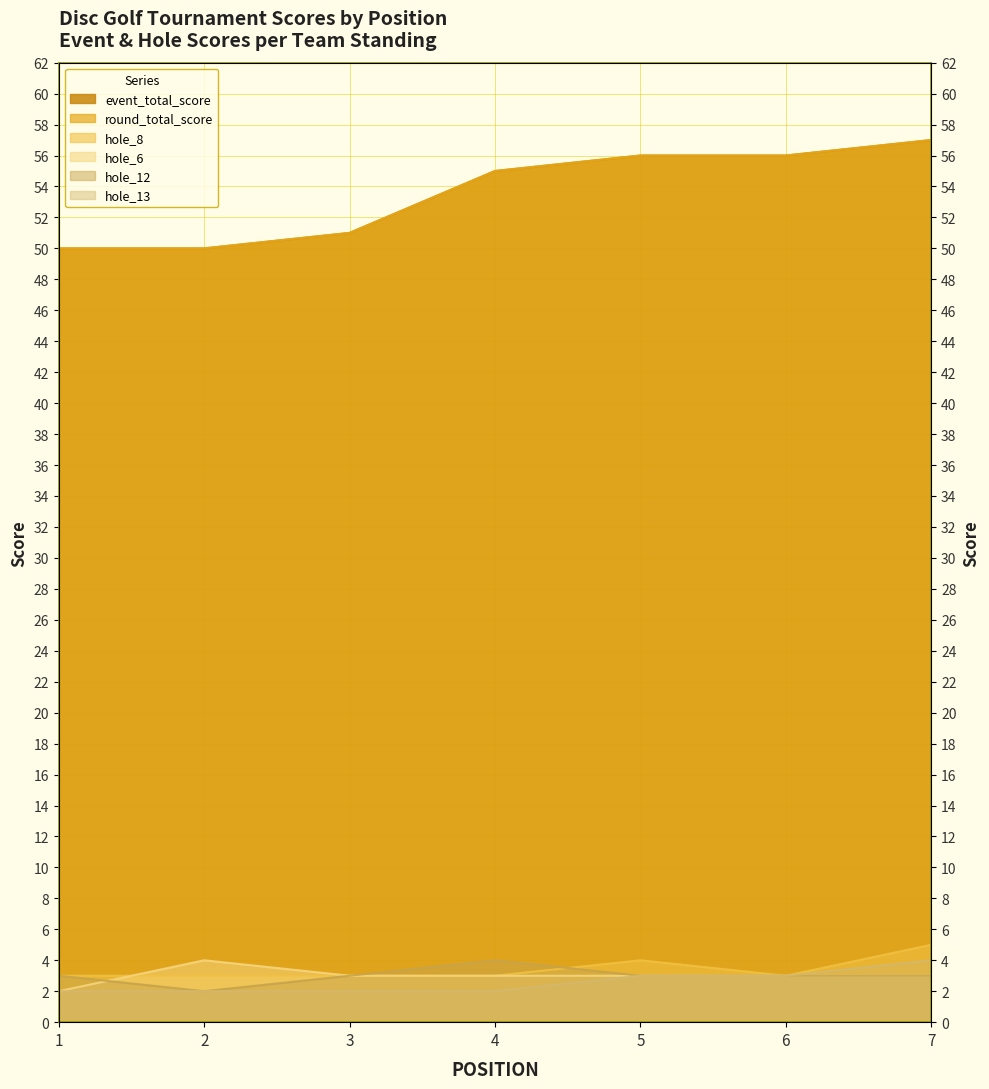

What value does the round_total_score series have at 2?

50